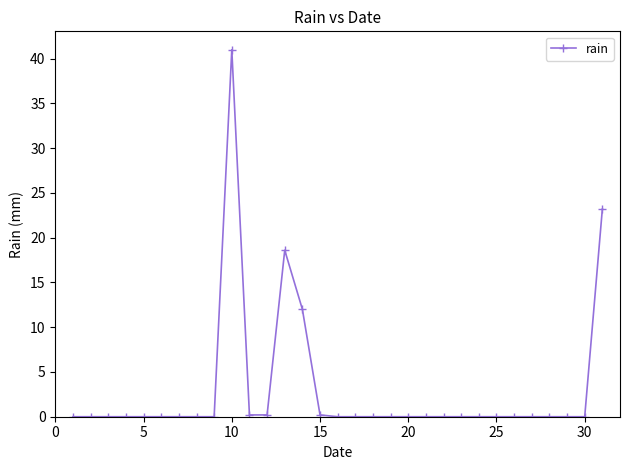

What is the sum of all values?

95.4